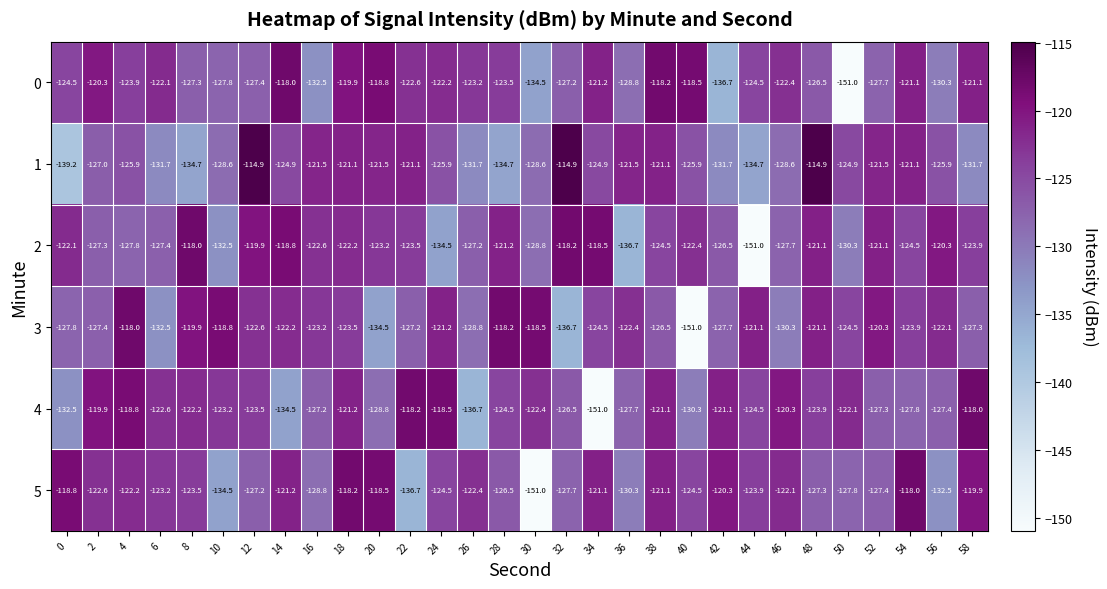

At 8, list the series in order from largest to smallest.

2, 3, 4, 5, 0, 1